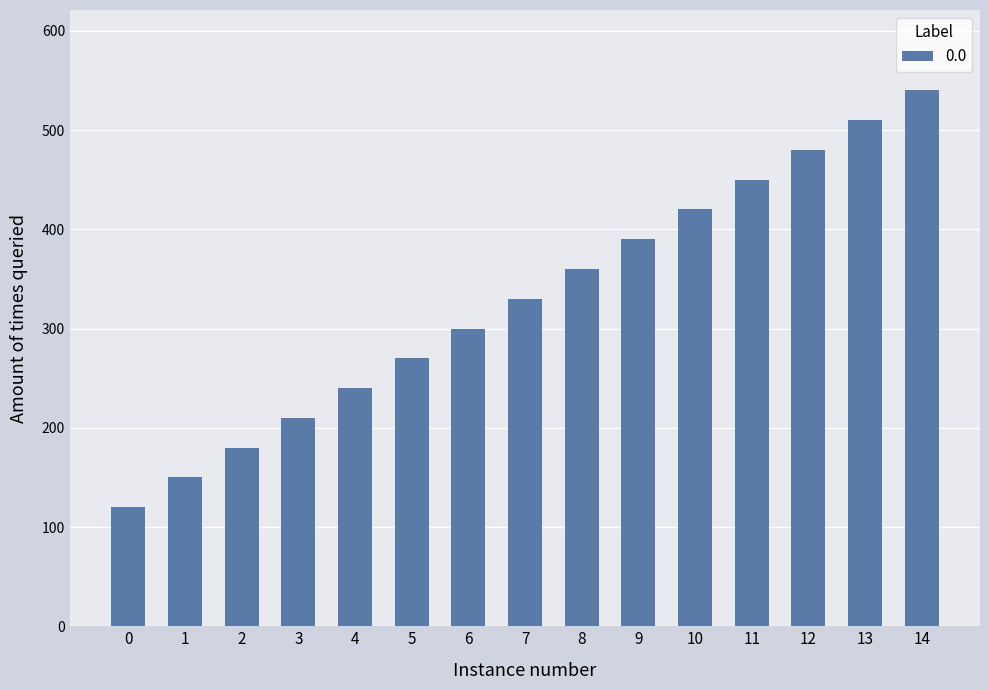

Which category has the highest value across all series?

14